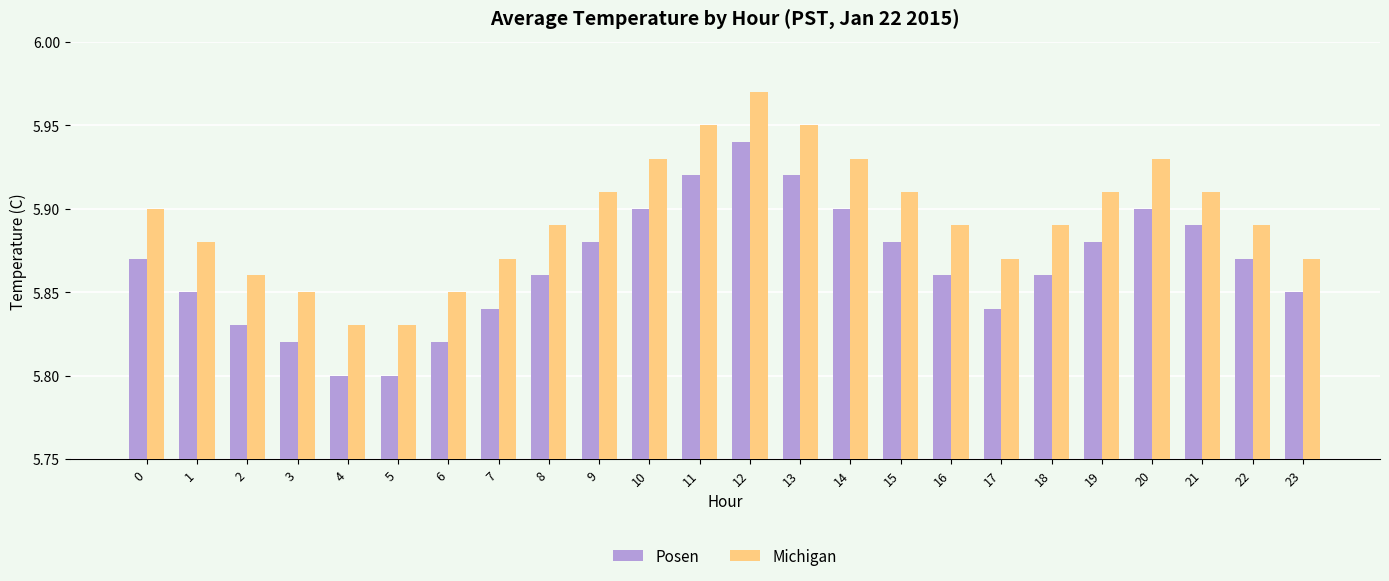

Count the number of data series in this chart.

2